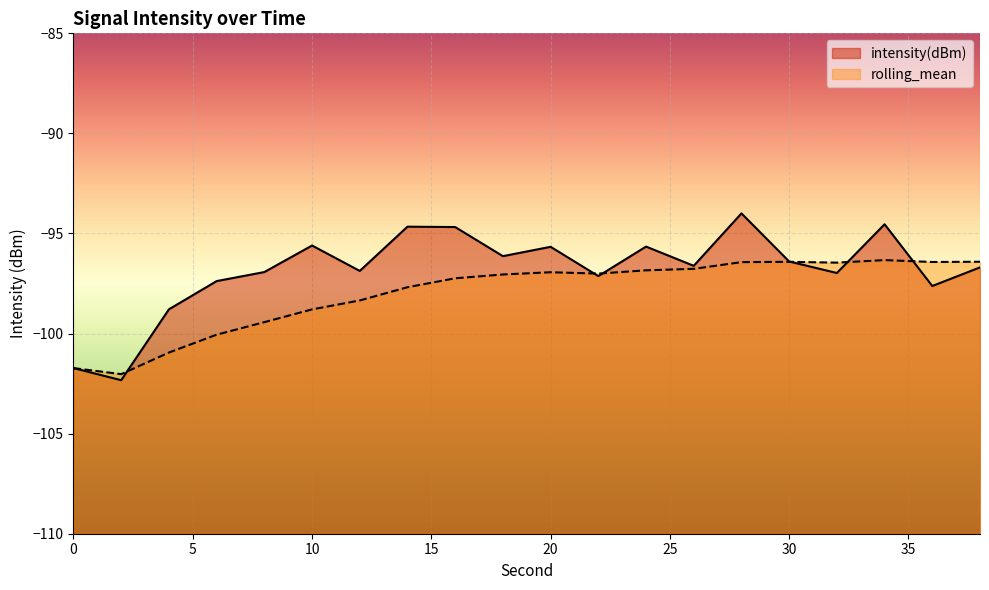

Is it true that rolling_mean equals -97.0 at 18?

True